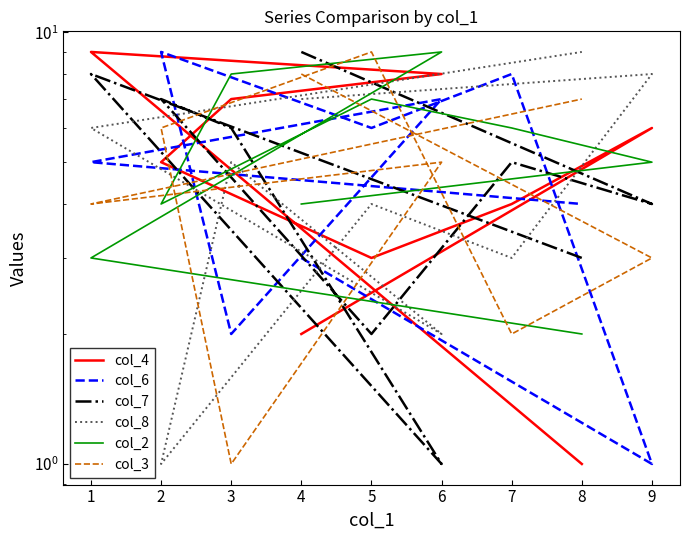

Is it true that col_3 equals 2 at 4?

False